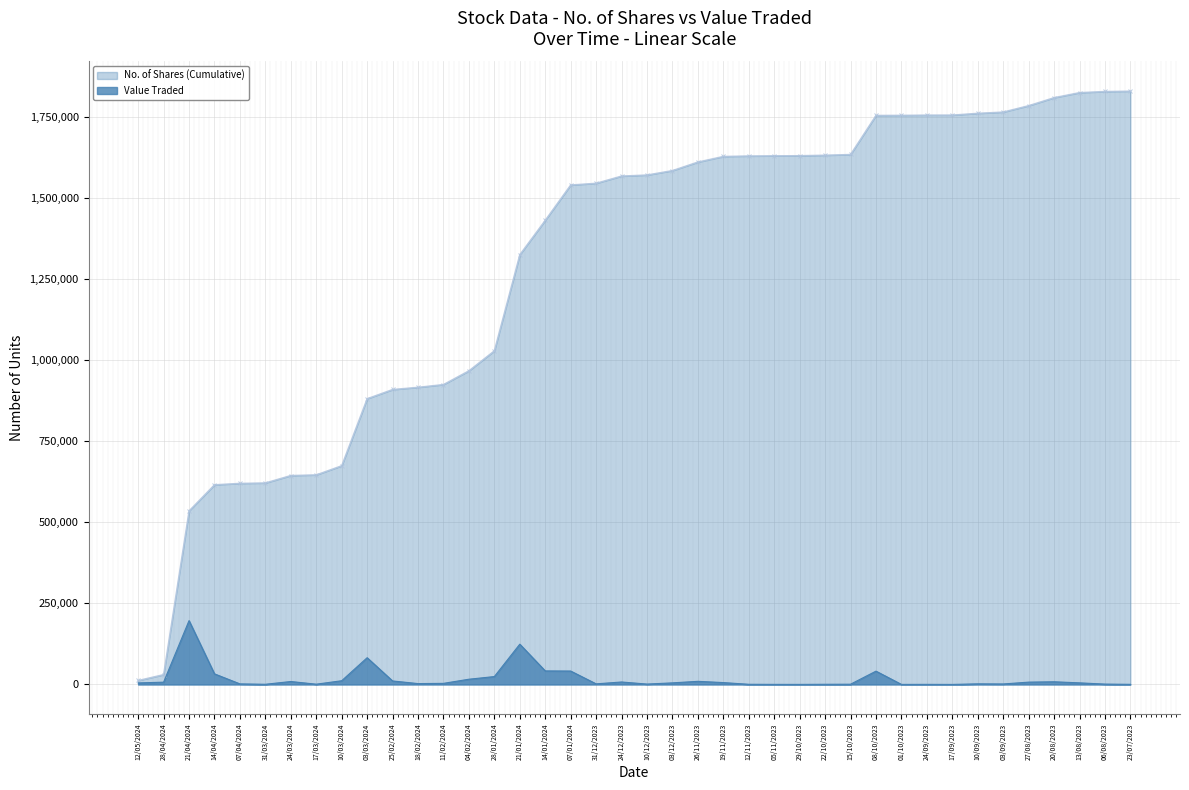

Rank the categories by value from lowest to highest.

17/09/2023, 01/10/2023, 29/10/2023, 05/11/2023, 24/09/2023, 23/07/2023, 12/11/2023, 22/10/2023, 31/03/2024, 15/10/2023, 17/03/2024, 06/08/2023, 10/12/2023, 03/09/2023, 07/04/2024, 31/12/2023, 10/09/2023, 18/02/2024, 11/02/2024, 12/05/2024, 03/12/2023, 13/08/2023, 19/11/2023, 28/04/2024, 27/08/2023, 24/12/2023, 20/08/2023, 24/03/2024, 26/11/2023, 25/02/2024, 10/03/2024, 04/02/2024, 28/01/2024, 14/04/2024, 08/10/2023, 07/01/2024, 14/01/2024, 03/03/2024, 21/01/2024, 21/04/2024